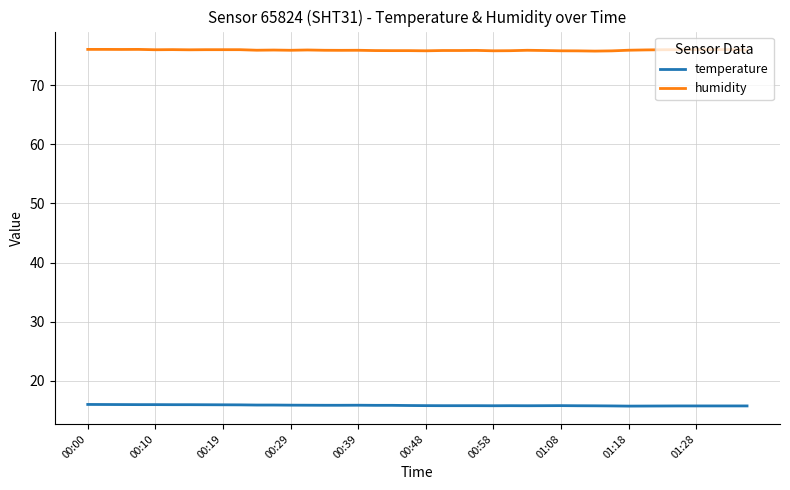

List the series in order of their peak value, highest first.

humidity, temperature